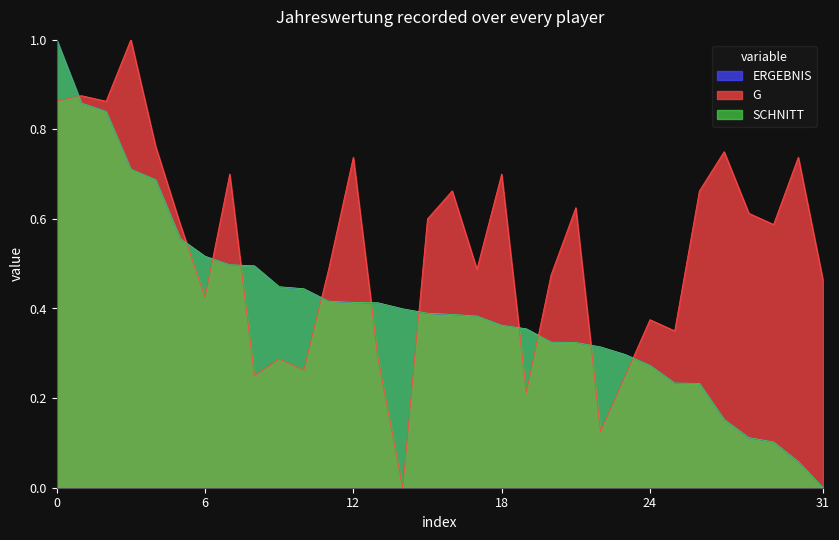

Is it true that ERGEBNIS equals 0.7 at 6?

False